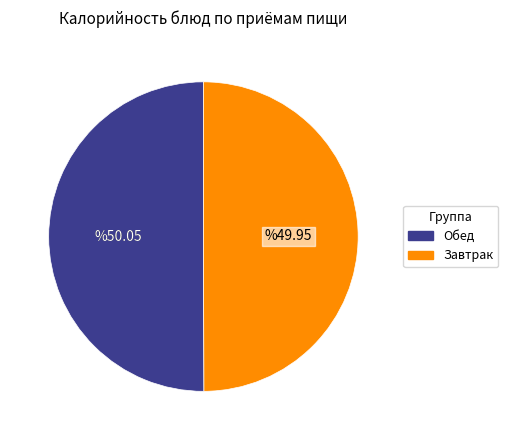

Is there a majority slice in this chart?

No